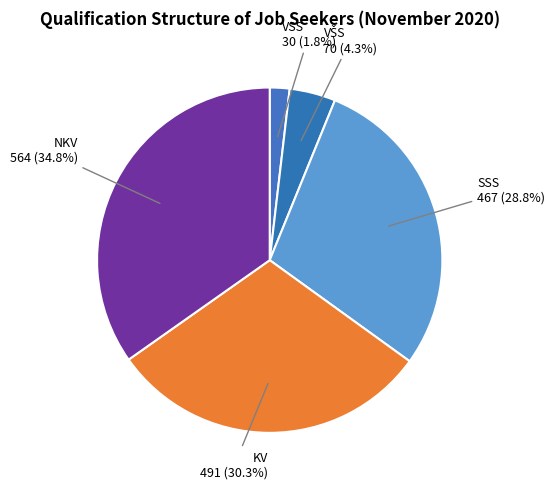

To the nearest percent, what percentage of the pie is NKV?

35%